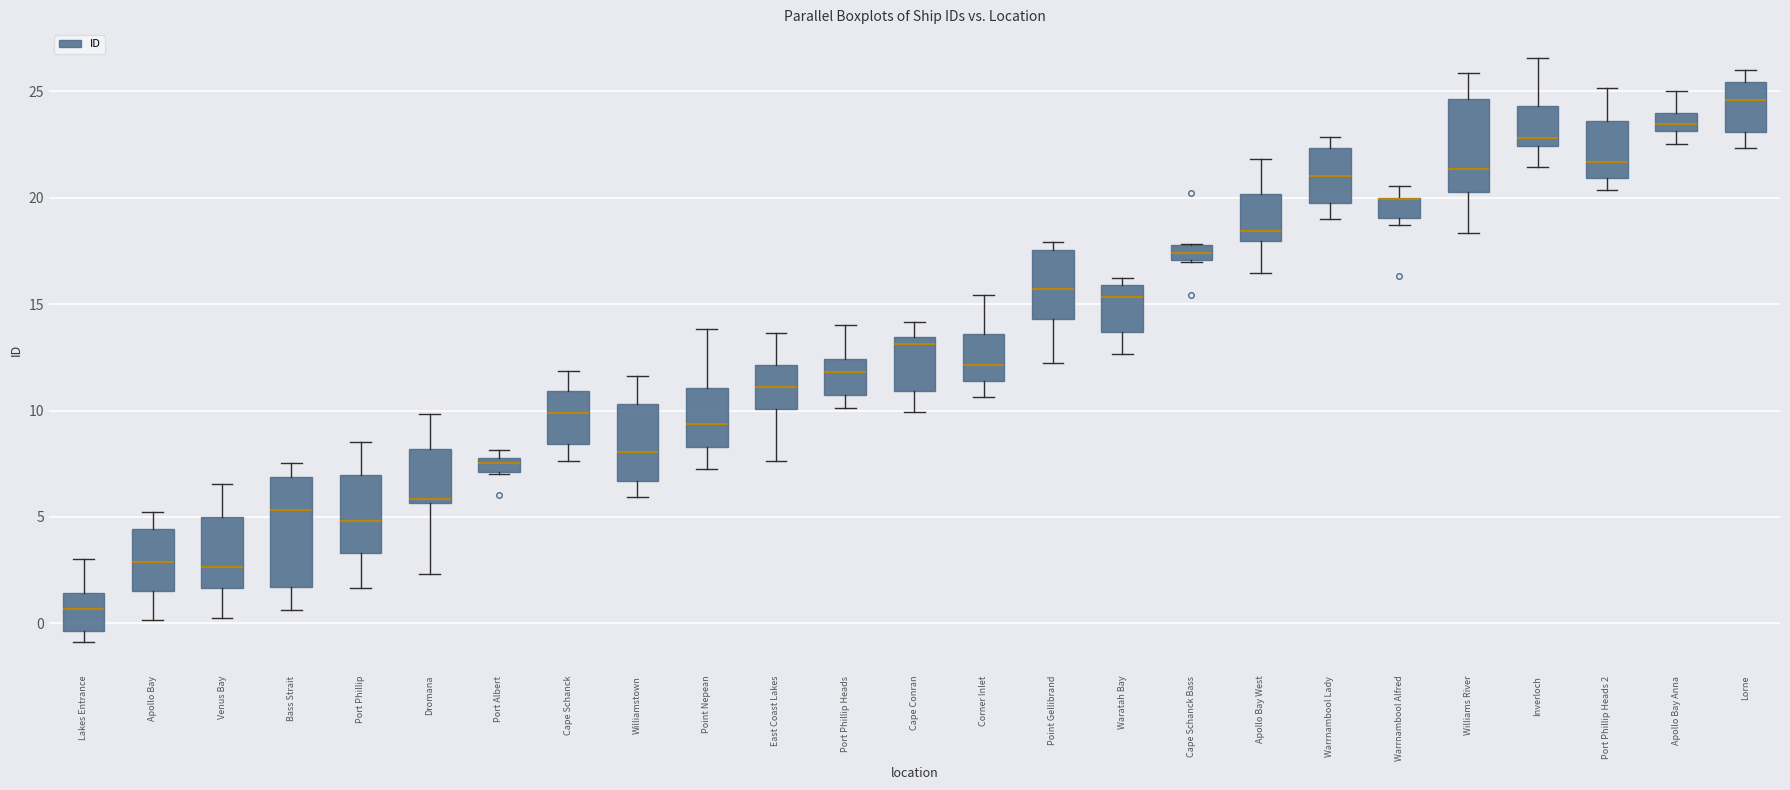

Comparing the boxes themselves (not the whiskers), which one is the tallest?

Bass Strait